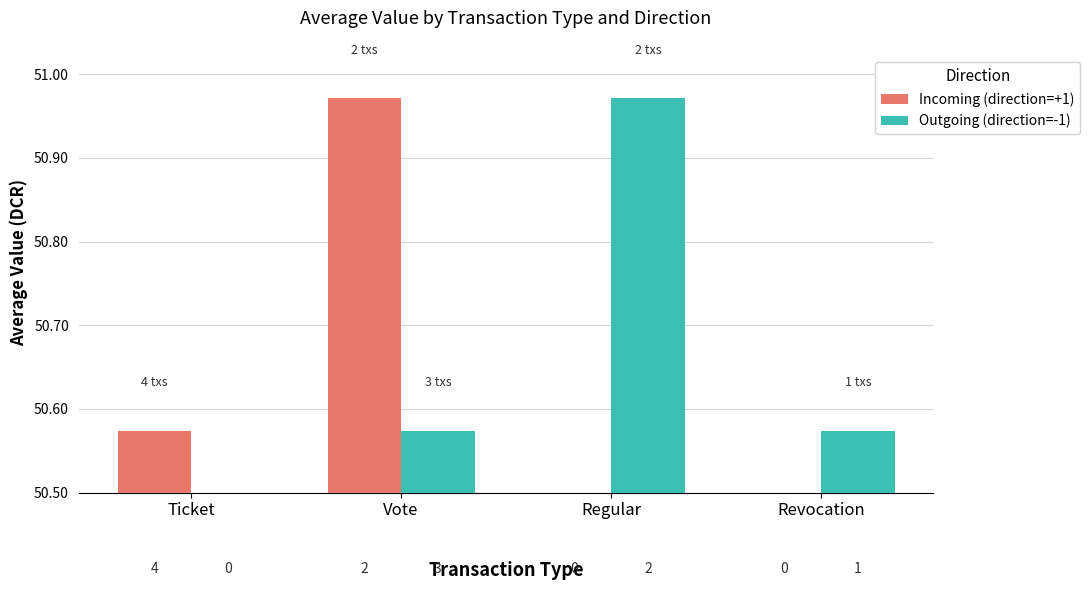

What is the maximum value shown in the chart?

51.0